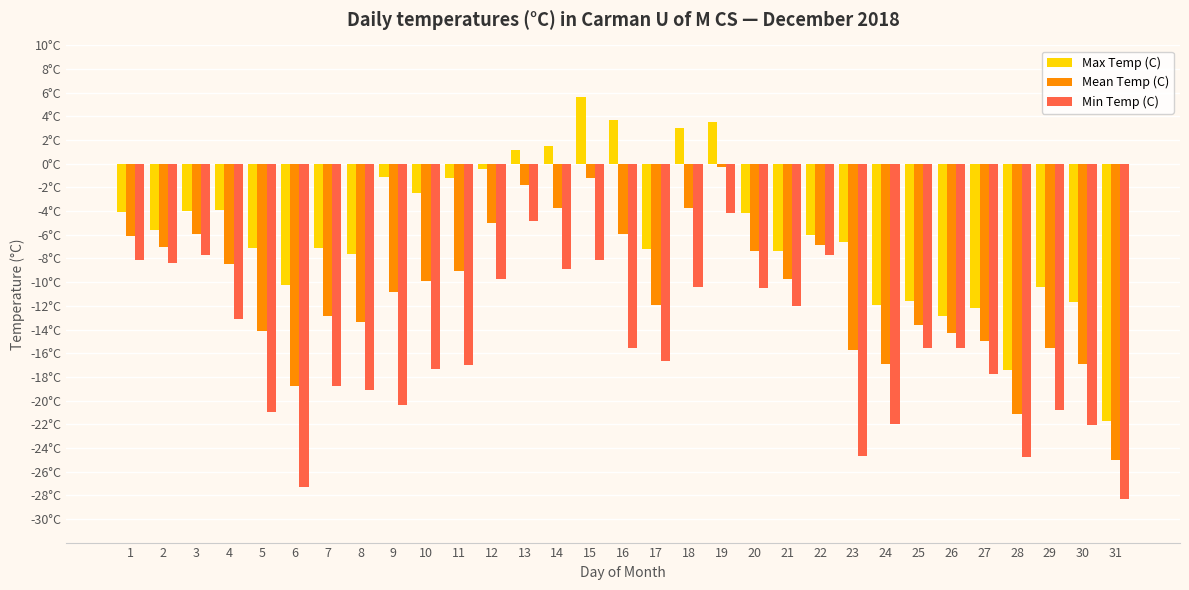

At which category does the chart reach its minimum across all series?

31